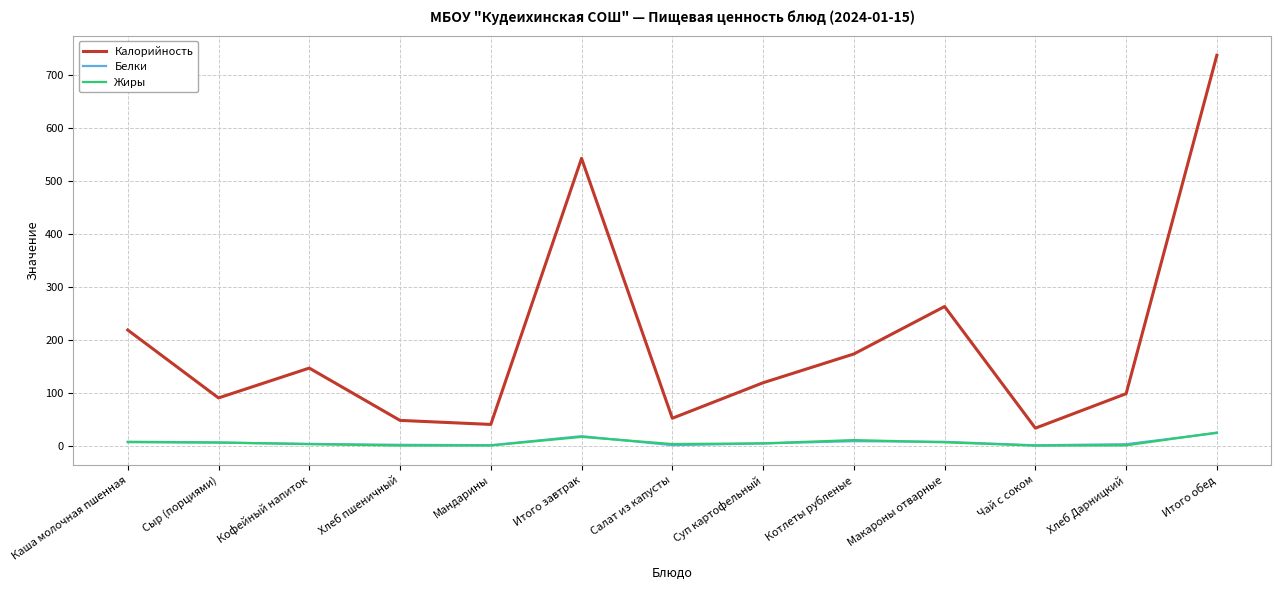

The Калорийность series shows 40.0 at Мандарины. True or false?

True